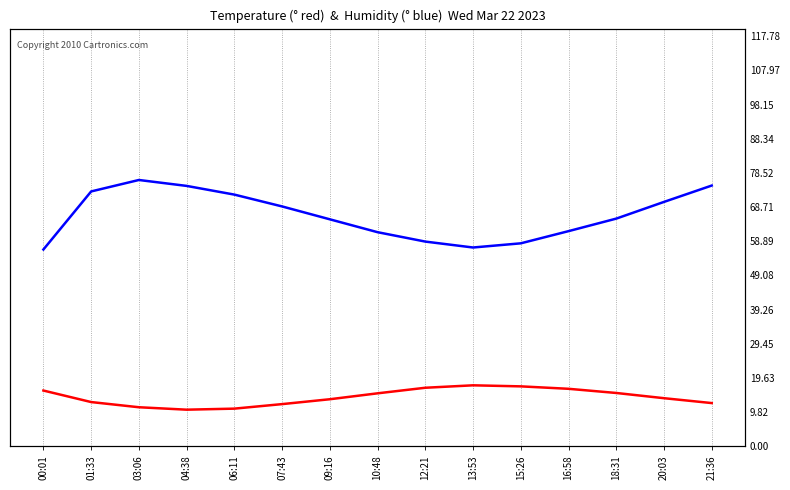

What is the difference between the maximum and minimum values in the temperature series?

7.0